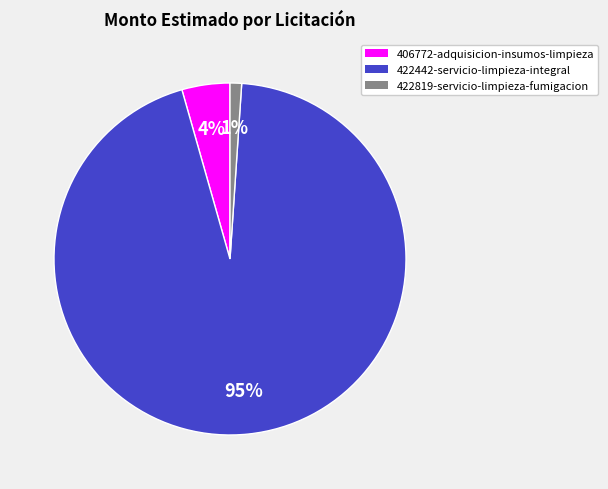

How many segments does this pie chart have?

3